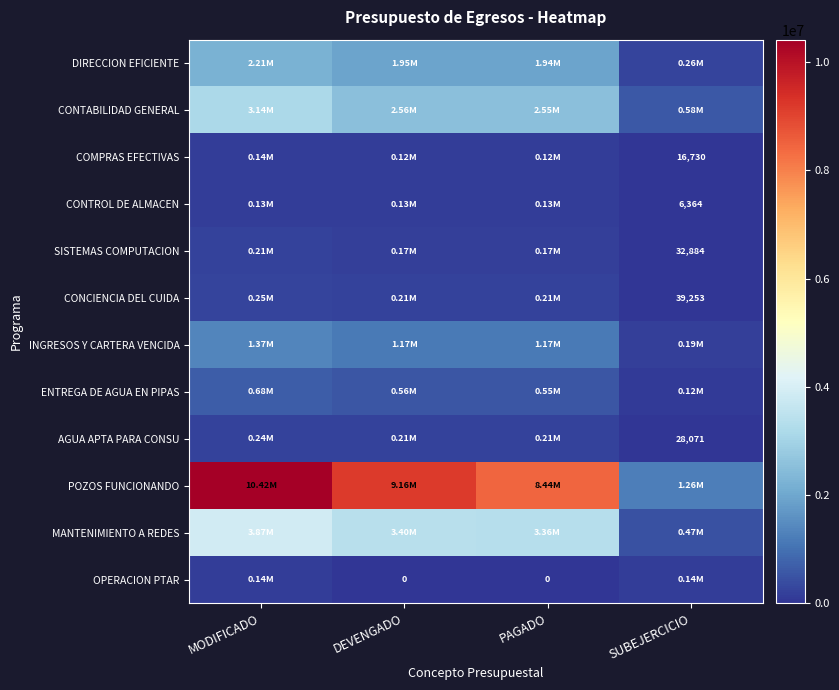

At which label is MANTENIMIENTO A REDES closest to 2168552?

PAGADO